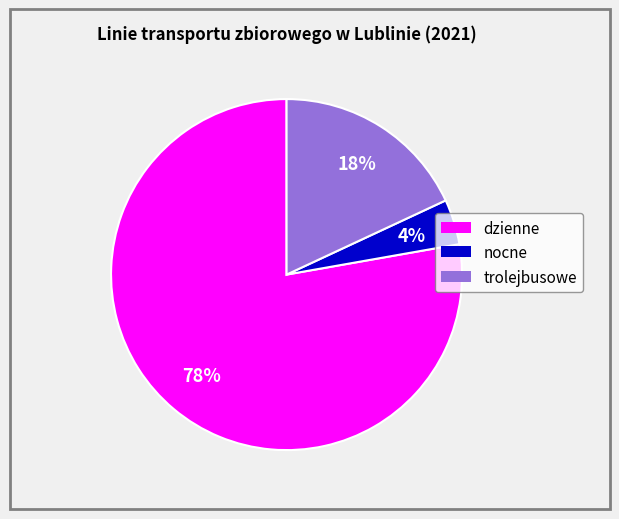

Is it true that trolejbusowe is 12% of the pie?

False